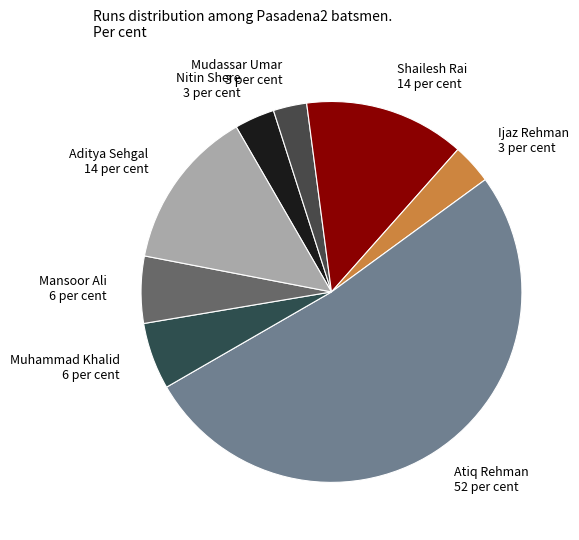

Does Mudassar Umar 3 per cent represent more than half of the total?

No